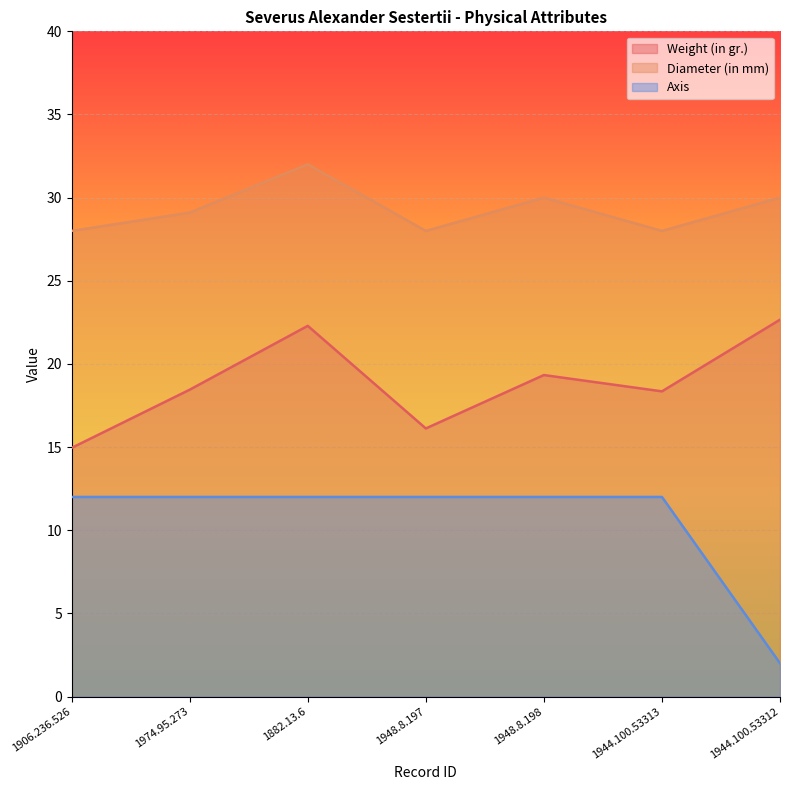

At which label does Diameter (in mm) reach its minimum?

1906.236.526